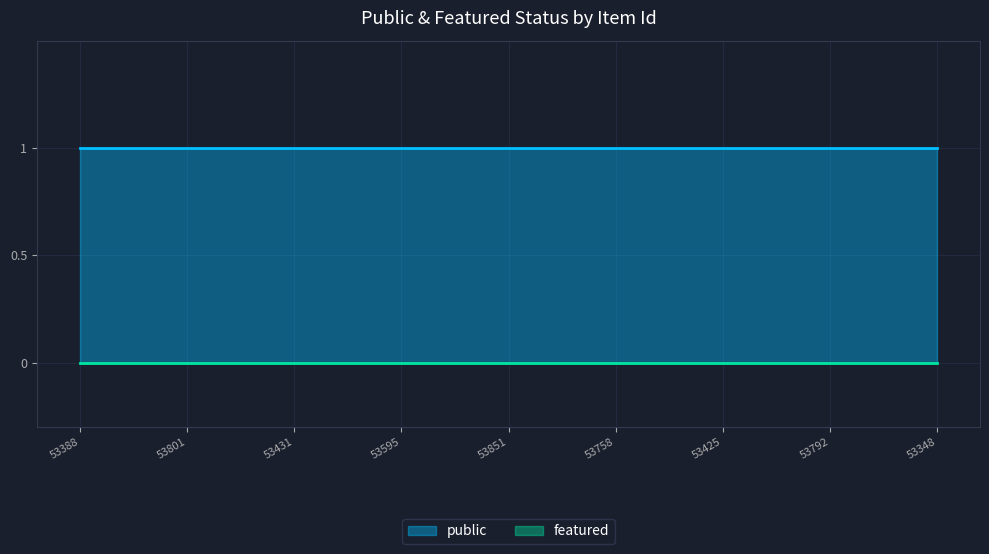

True or false: featured and public cross at least once.

False